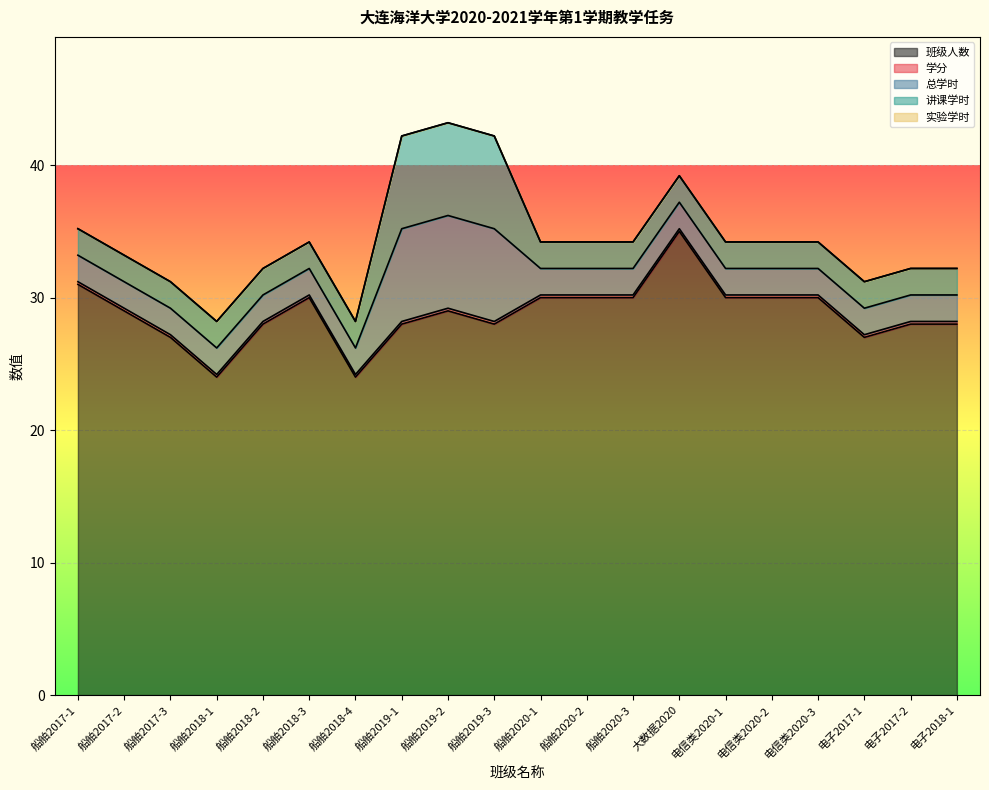

List the series in order of their peak value, highest first.

班级人数, 总学时, 讲课学时, 学分, 实验学时